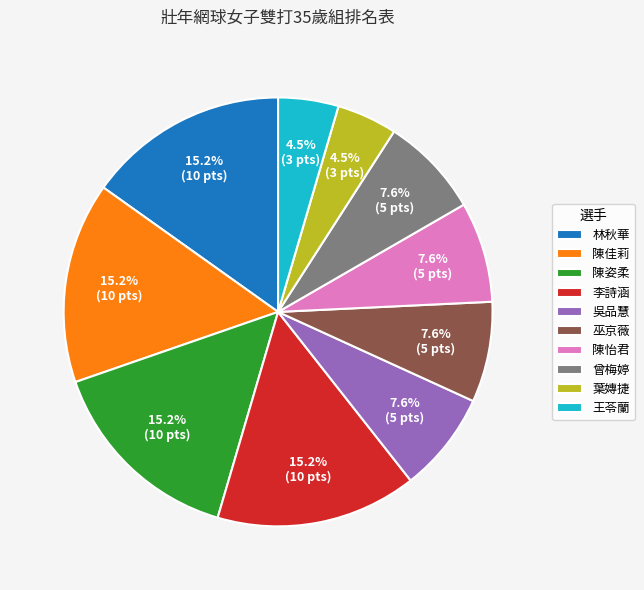

Does any single category account for the majority?

No